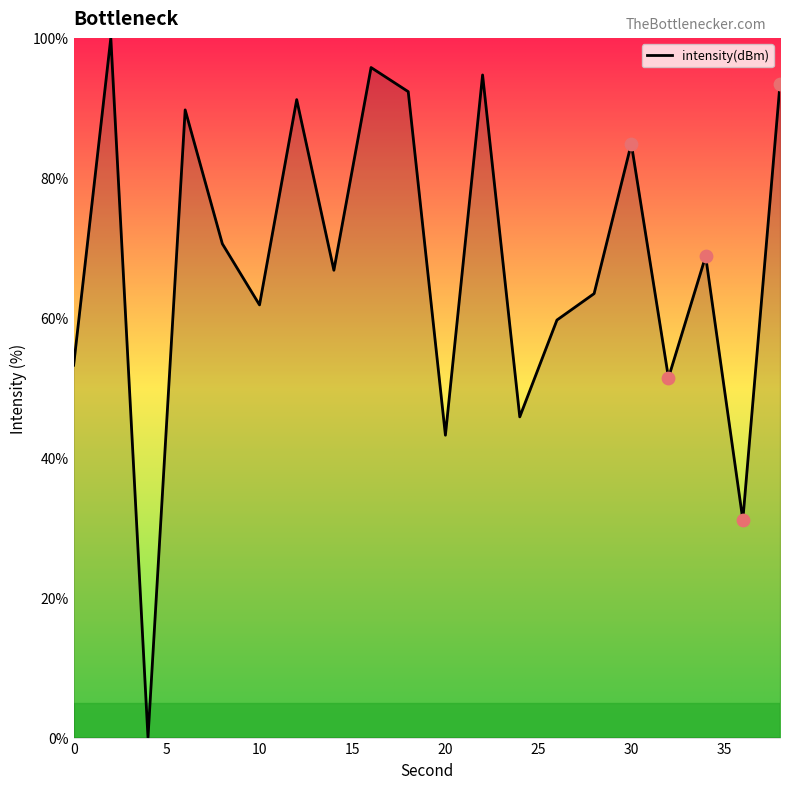

What is the difference between the maximum and minimum values?

100.0